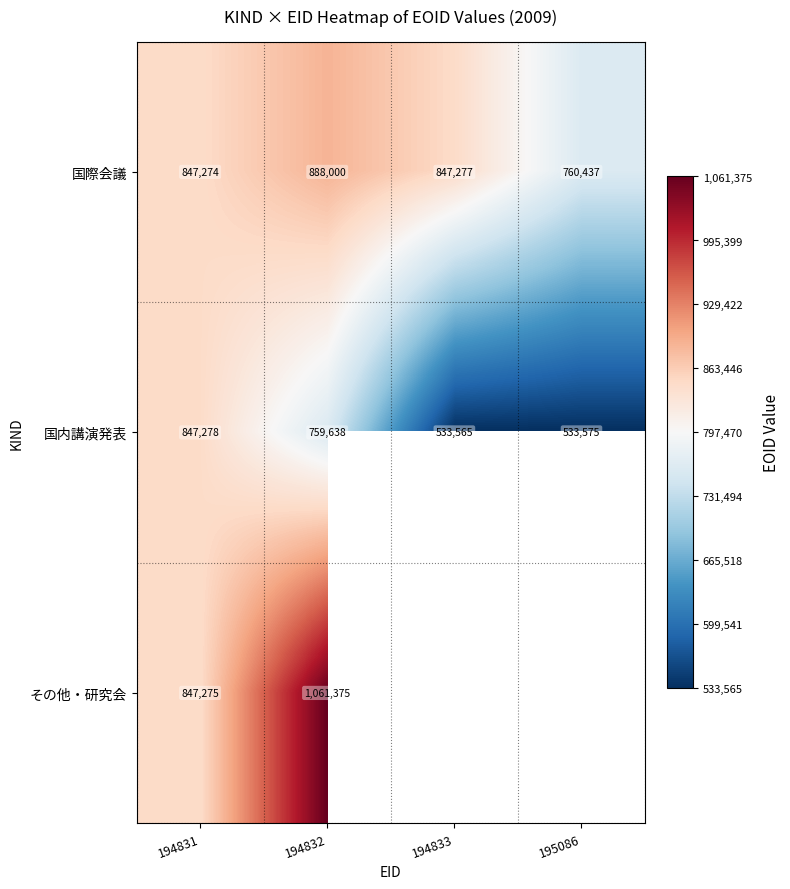

What value does the 国内講演発表 series have at 194832?

759638